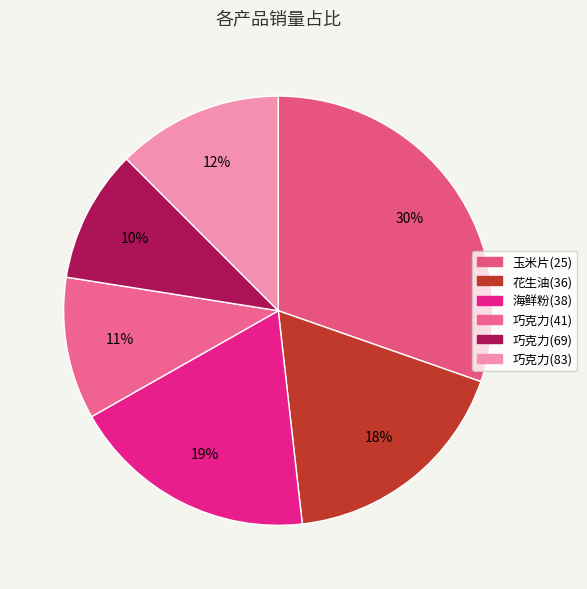

To the nearest percent, what is the difference between the largest and smallest slice percentages?

20%